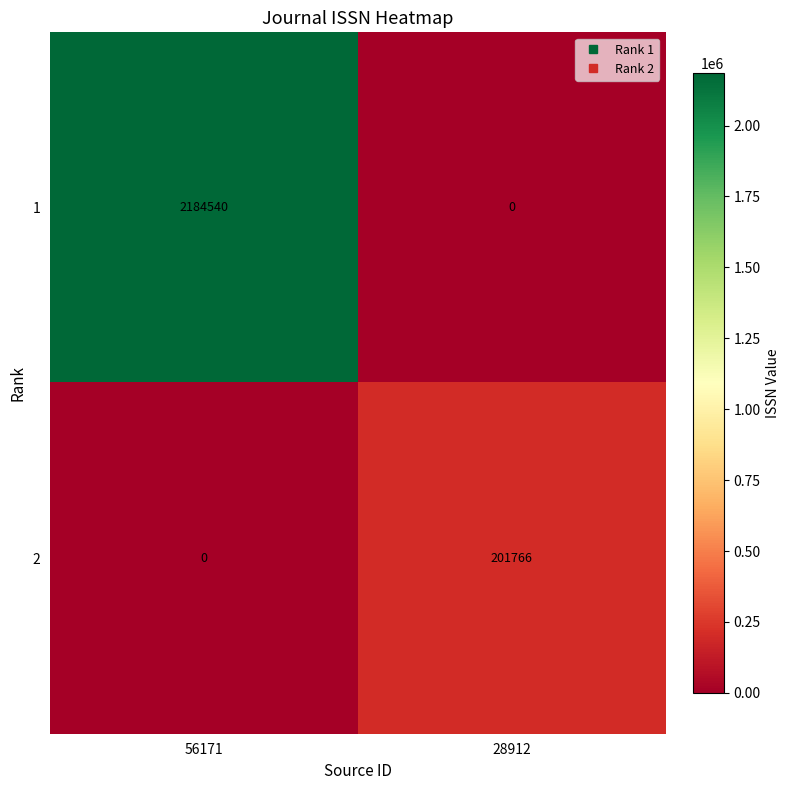

What is the total value across all series at 28912?

201766